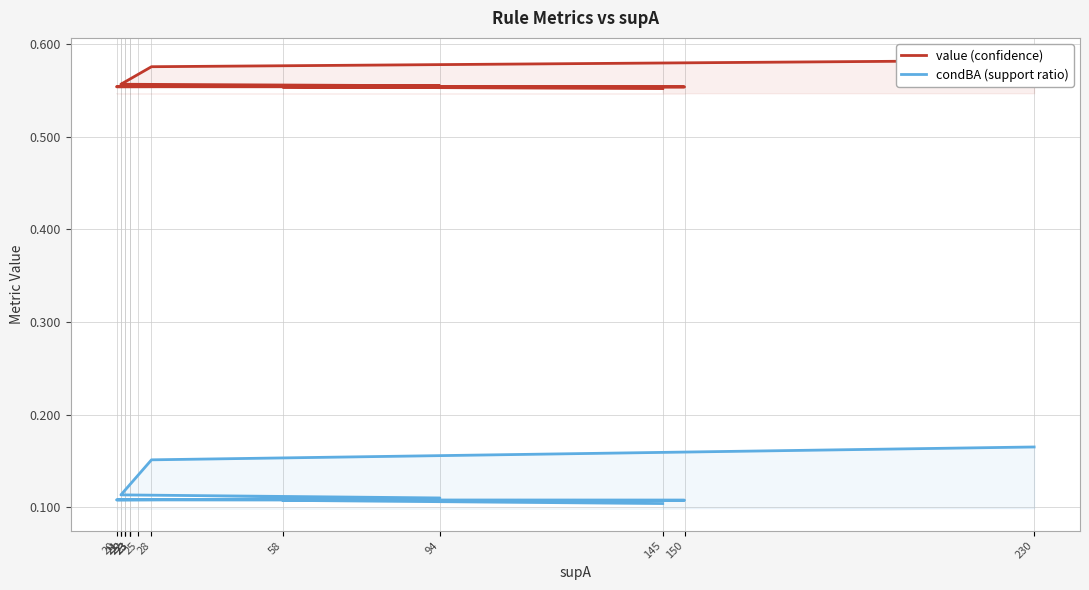

What is the highest value of the value (confidence) series?

0.6